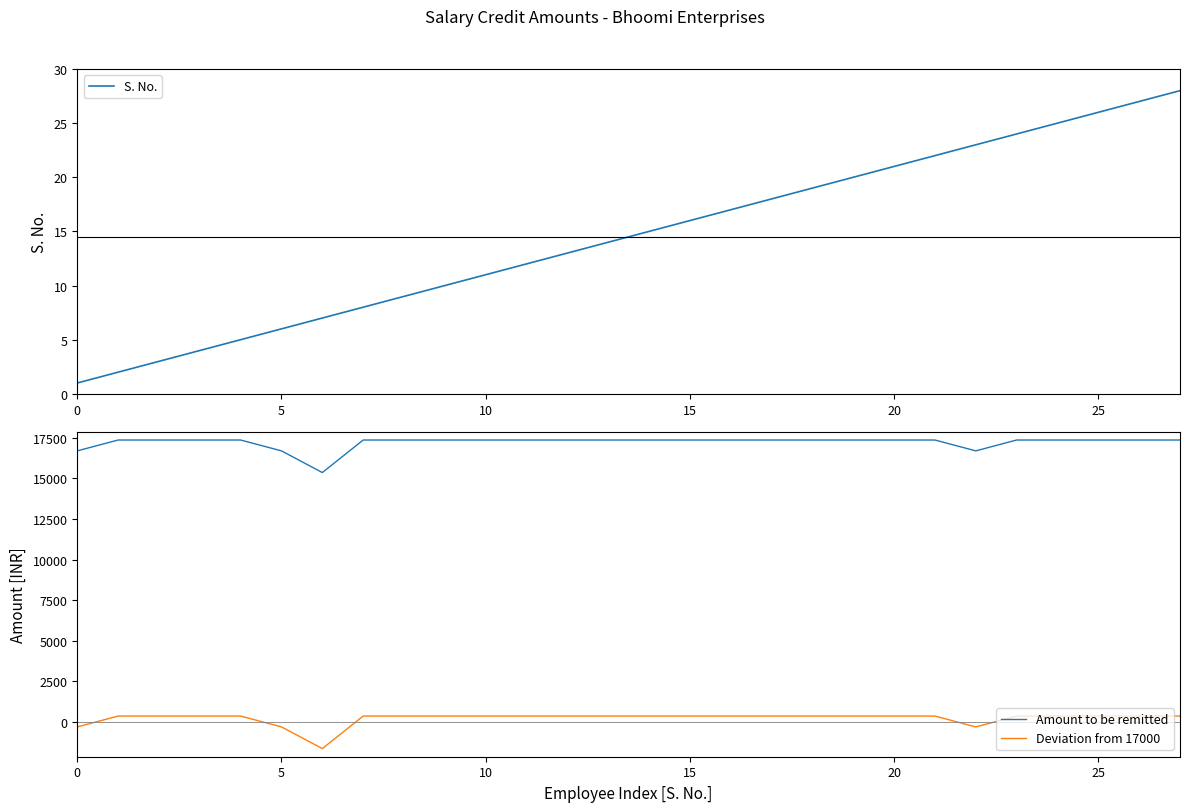

How many times do Deviation from 17000 and S. No. cross each other?

5